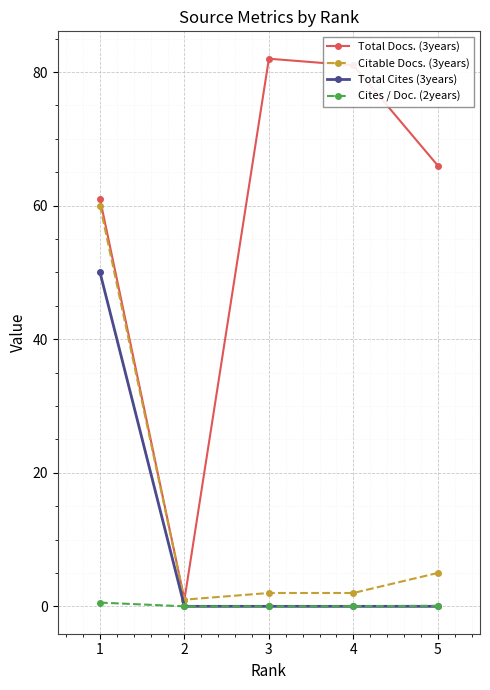

What is the value of the Total Docs. (3years) point at the 5th from the left?

66.0